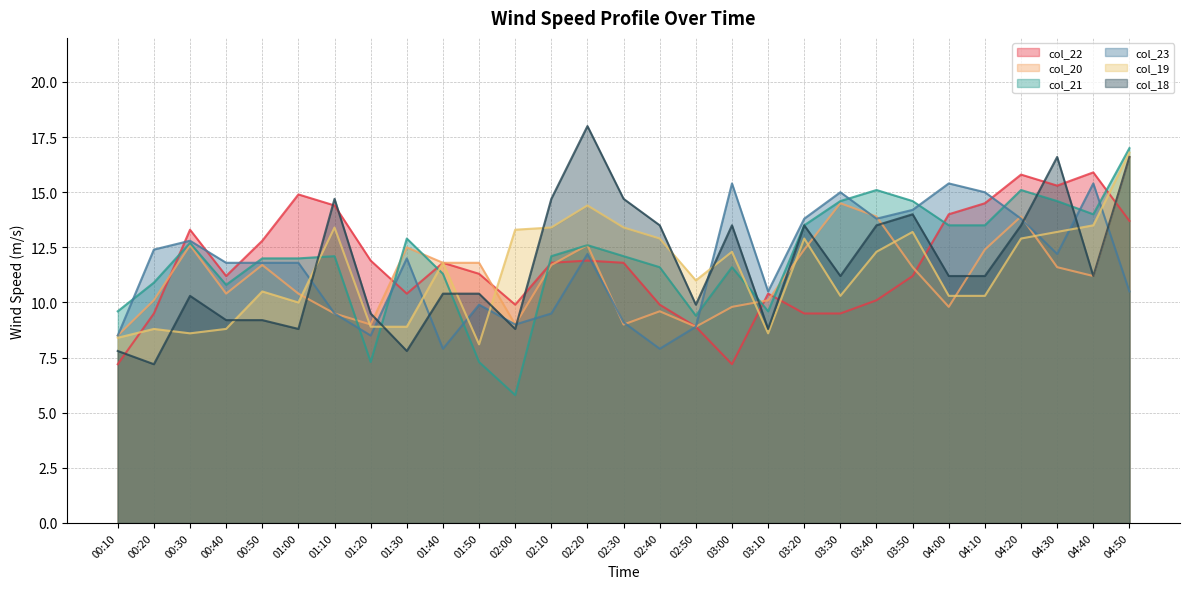

The col_23 series shows 11.8 at 01:00. True or false?

True